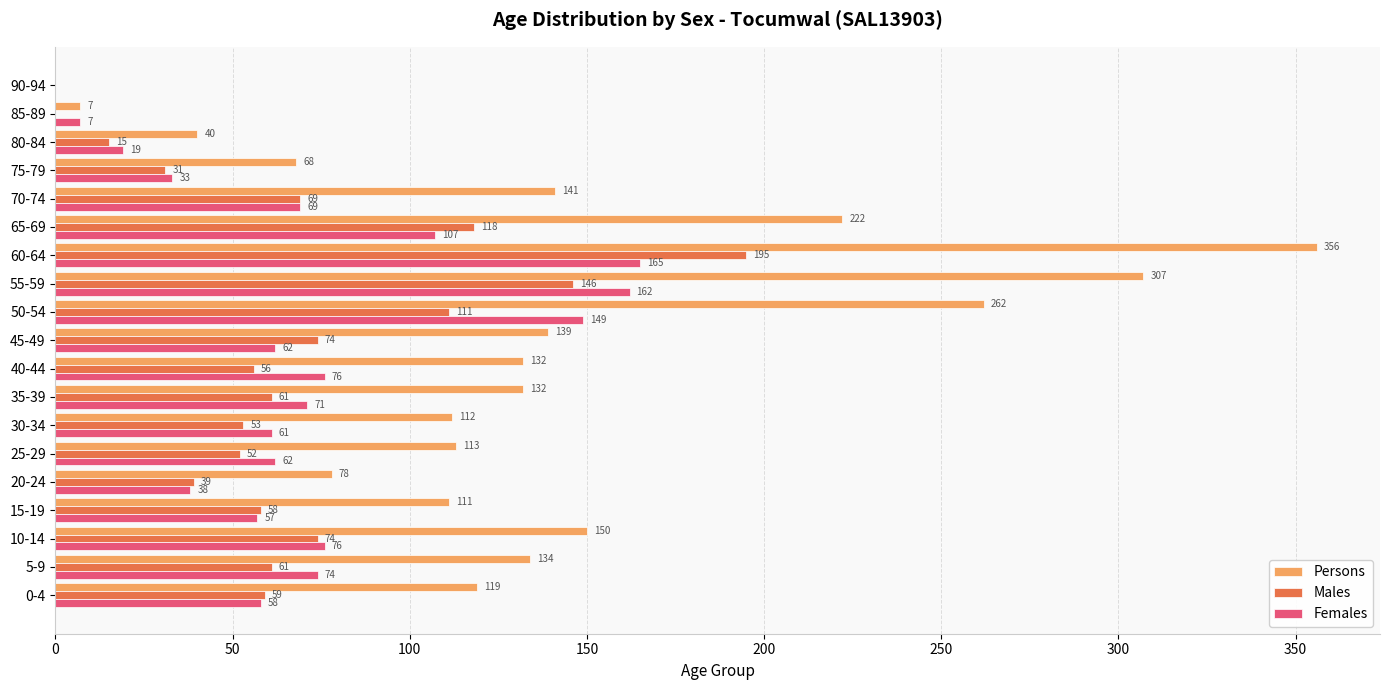

How many distinct data groups are displayed?

3